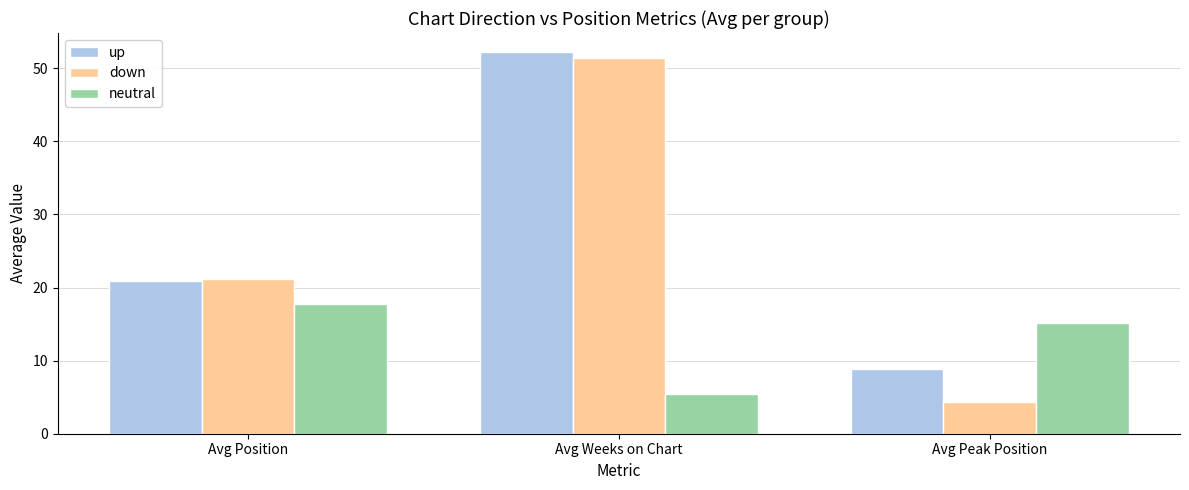

At how many categories does at least one series exceed 35?

1